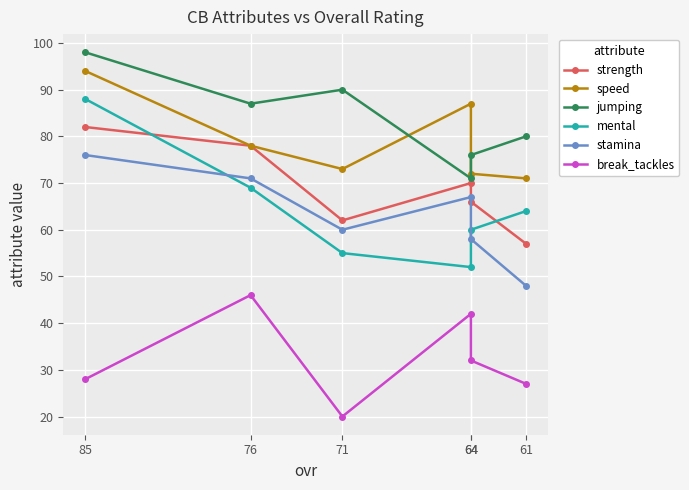

True or false: stamina and mental intersect in this chart.

True